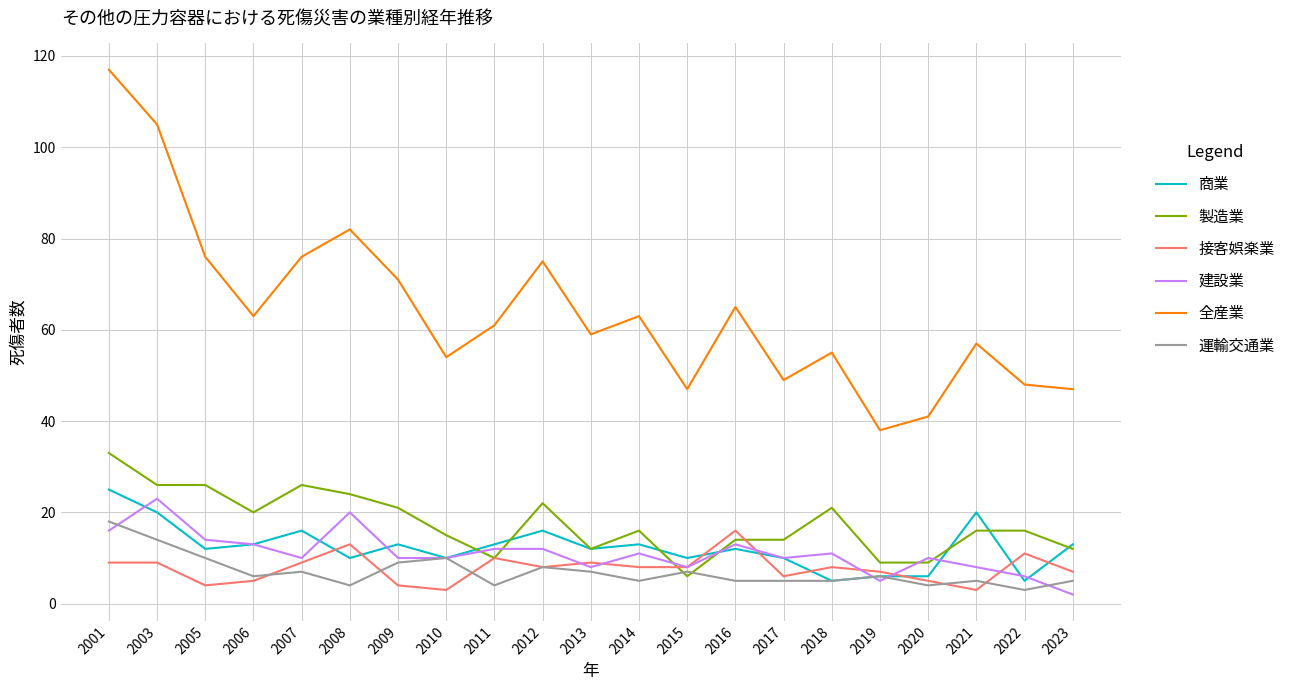

How many lines are shown in the chart?

6